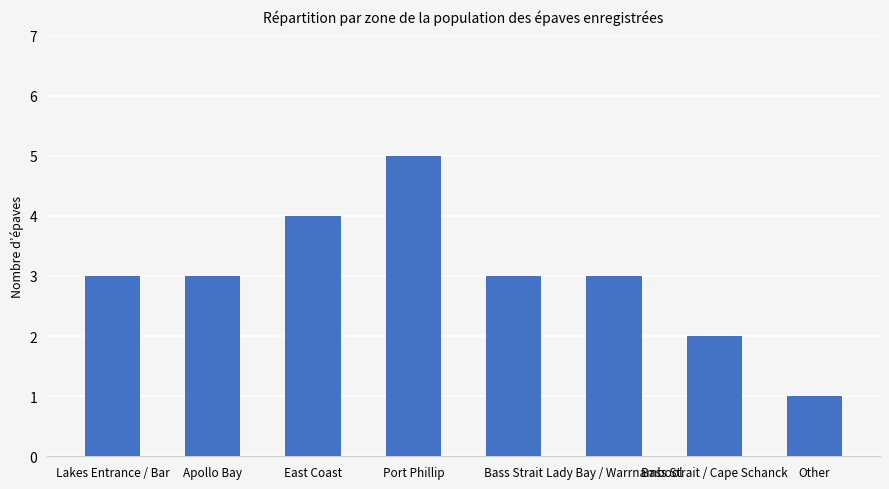

Reading right to left, extract all data points from this chart.

Other=1	Bass Strait / Cape Schanck=2	Lady Bay / Warrnambool=3	Bass Strait=3	Port Phillip=5	East Coast=4	Apollo Bay=3	Lakes Entrance / Bar=3